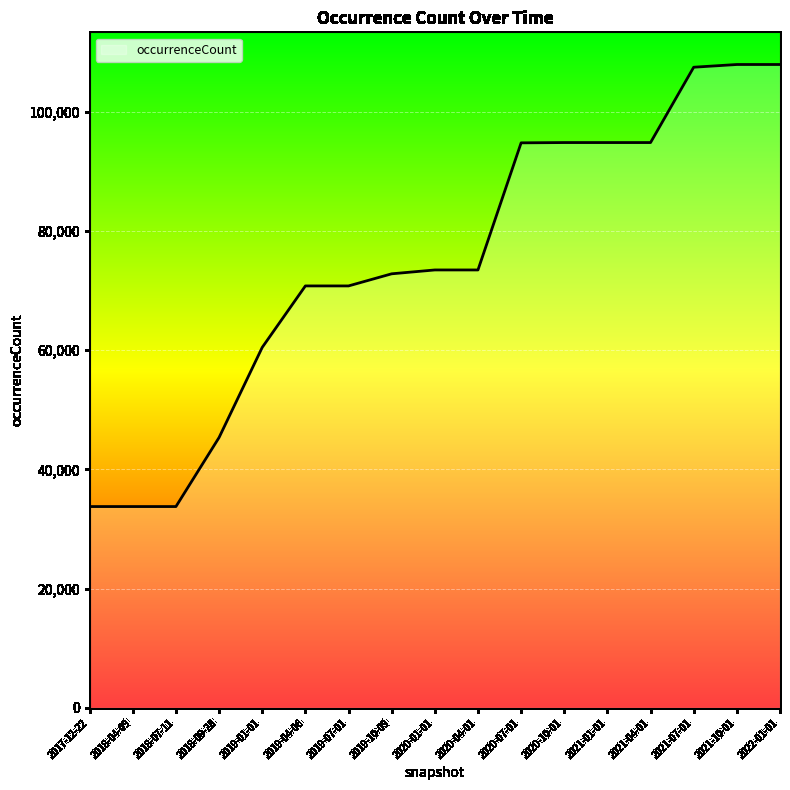

The chart shows a value of 70761 at 2019-07-01. True or false?

True